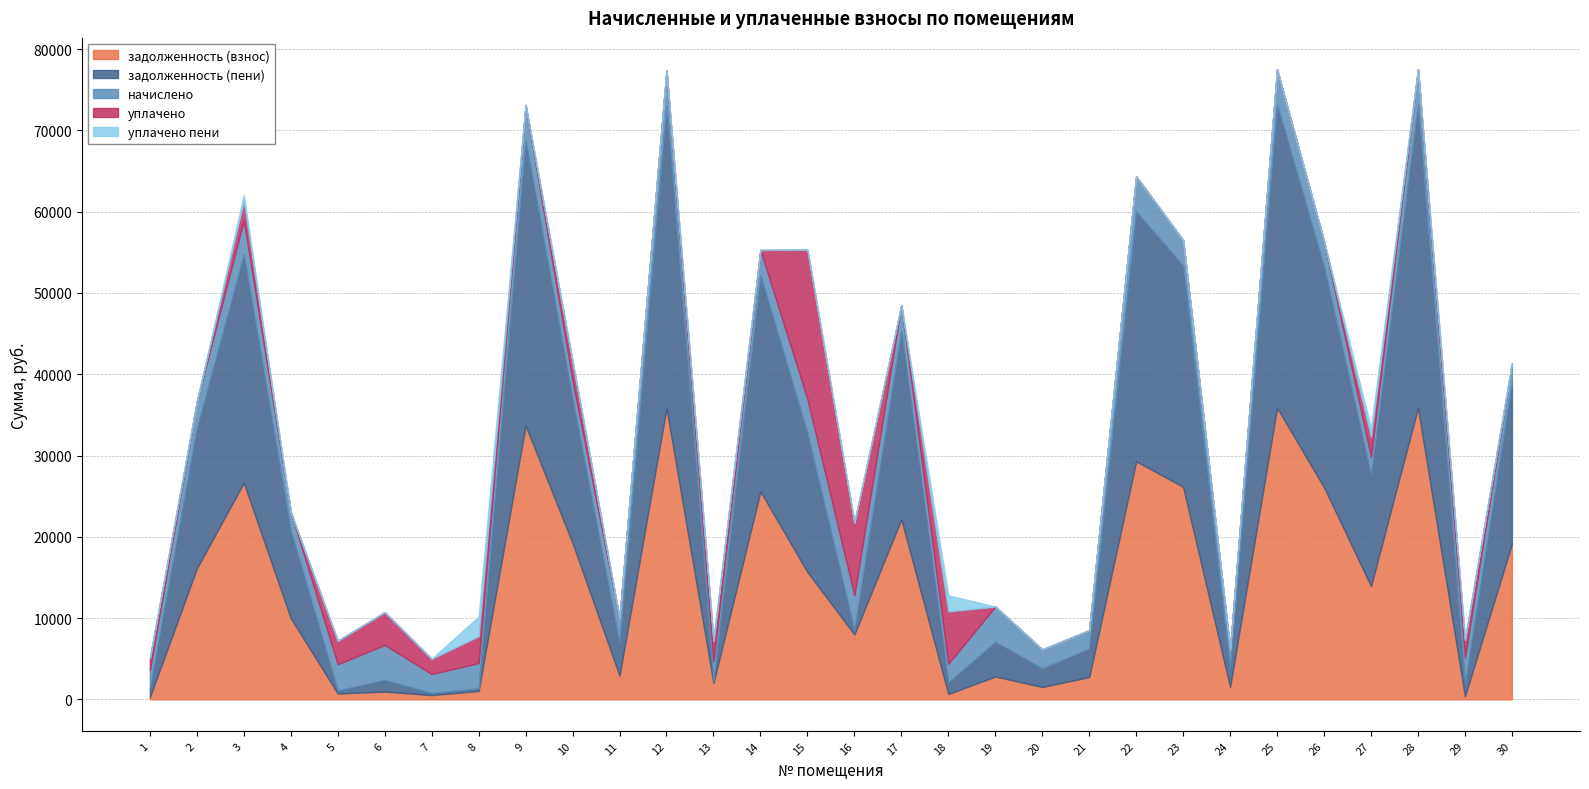

What are all the series names shown in the legend?

задолженность (взнос), задолженность (пени), начислено, уплачено, уплачено пени